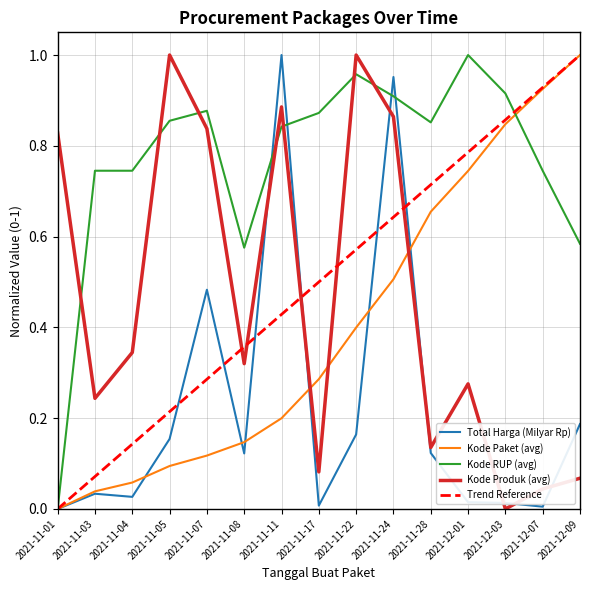

Is it true that Kode Produk (avg) equals 0.7 at 2021-12-03?

False